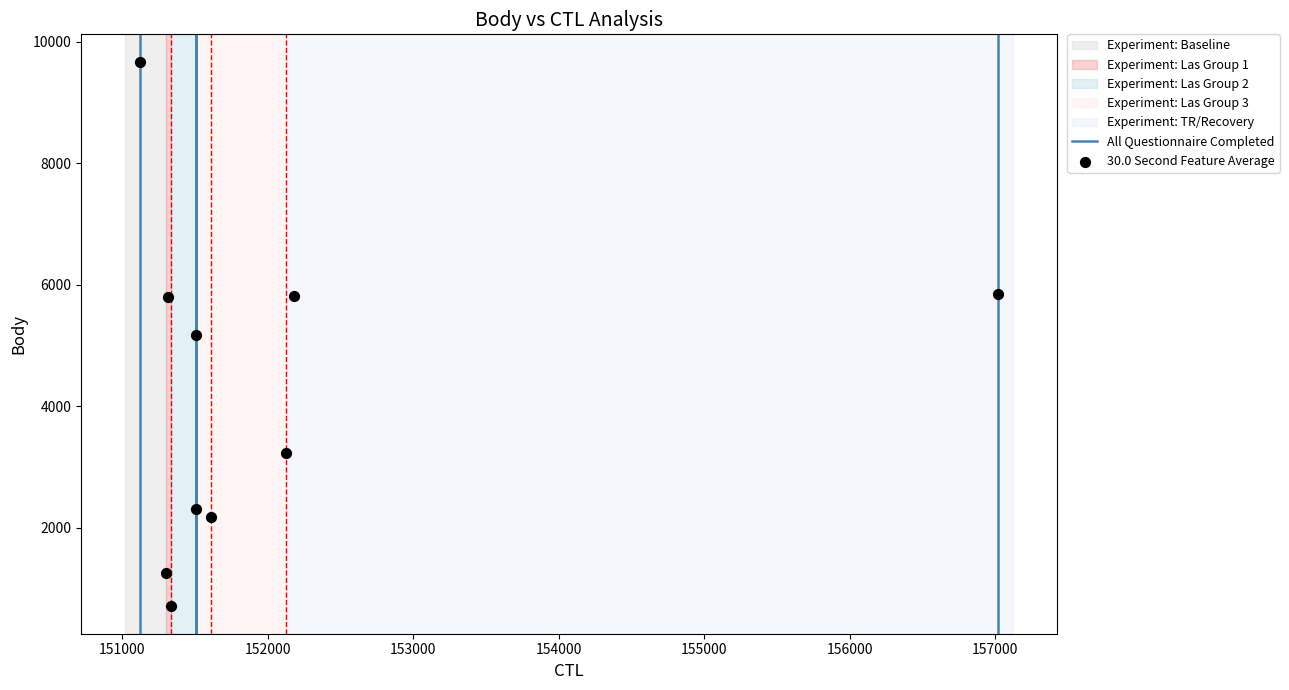

What is the range of X values (max minus min)?

5900